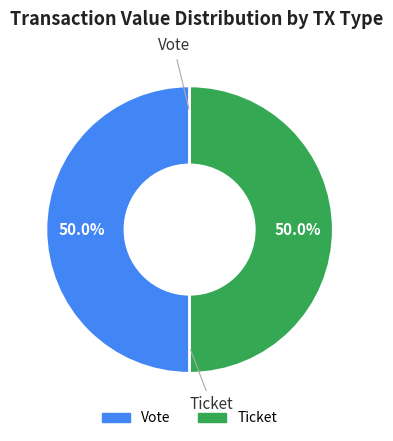

How many segments does this pie chart have?

2